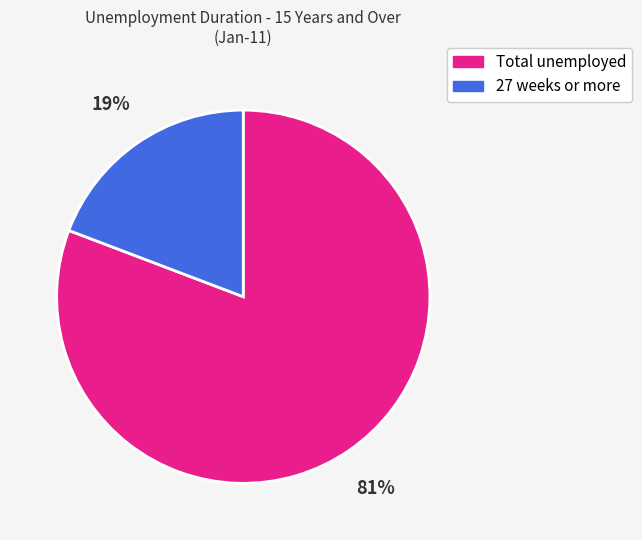

What percentage is the 27 weeks or more slice, to the nearest percent?

19%